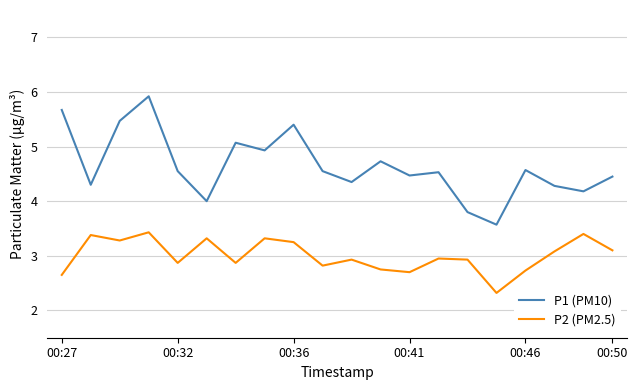

What is the lowest value of the P2 (PM2.5) series?

2.3